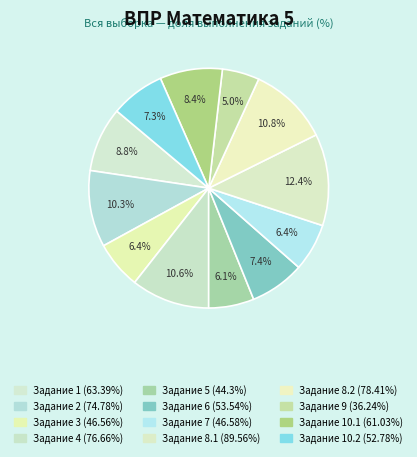

How many segments does this pie chart have?

12